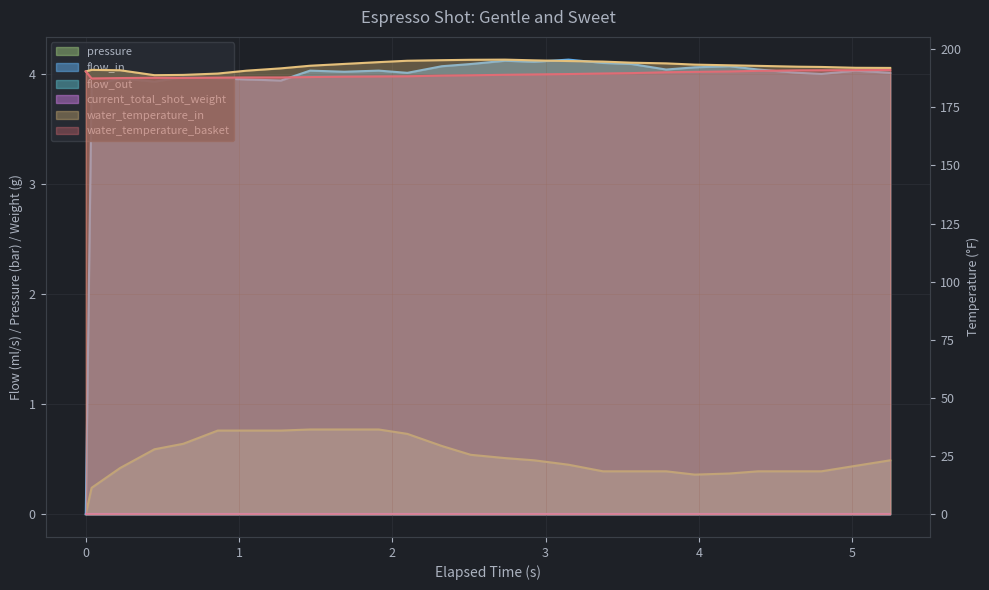

What is the value of the water_temperature_in point at the 18th from the left?

194.6